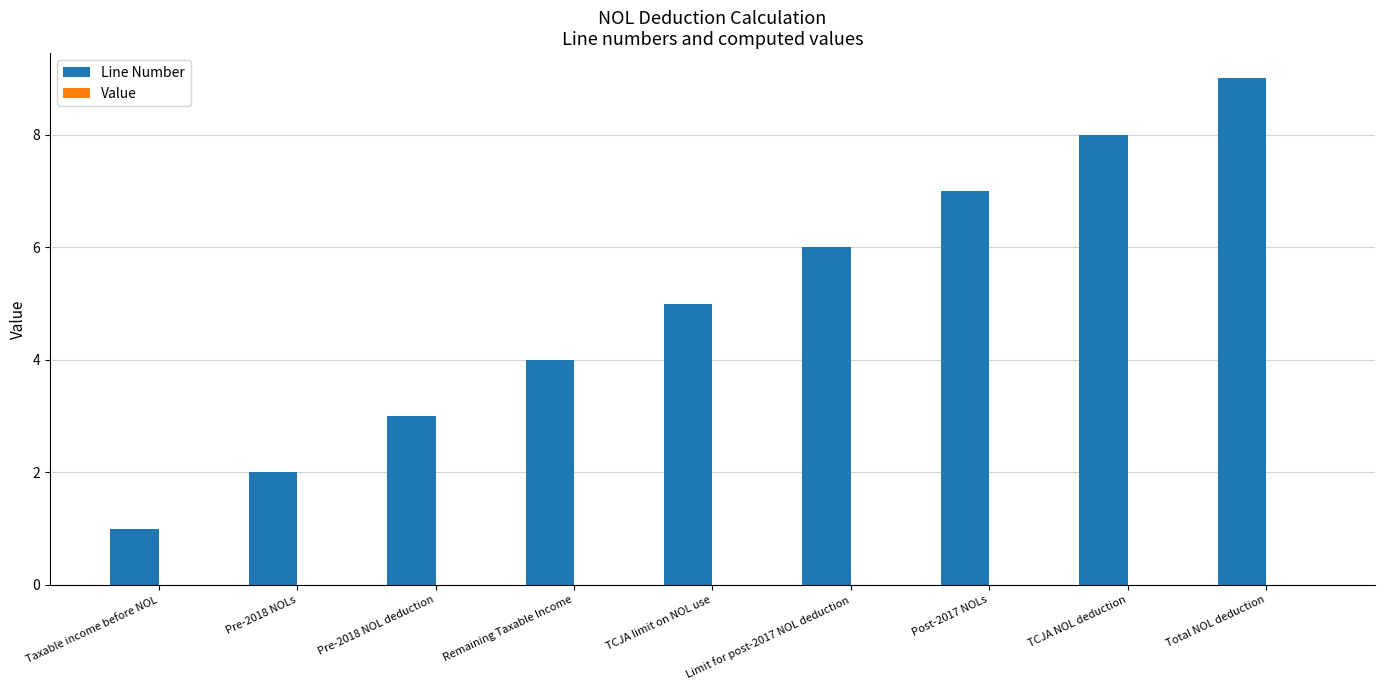

Rank the categories by value from lowest to highest.

Taxable income before NOL, Pre-2018 NOLs, Pre-2018 NOL deduction, Remaining Taxable Income, TCJA limit on NOL use, Limit for post-2017 NOL deduction, Post-2017 NOLs, TCJA NOL deduction, Total NOL deduction